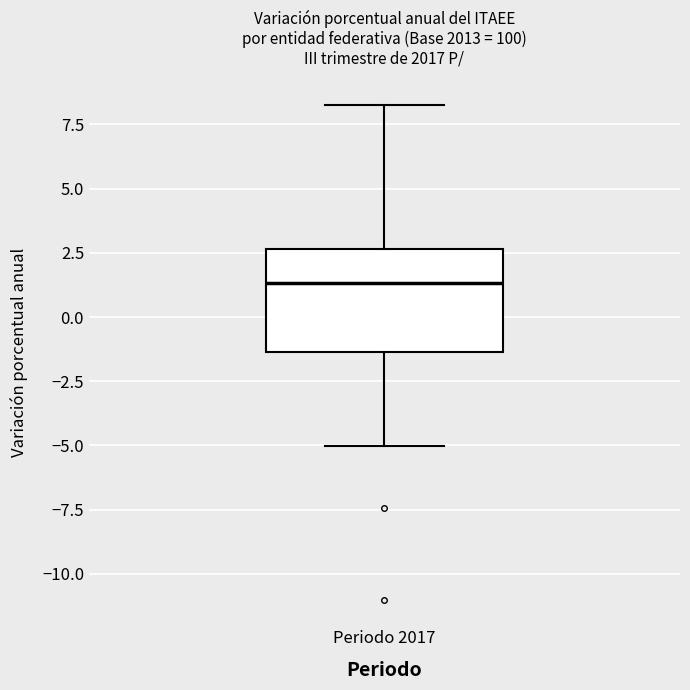

Where is the lower edge of the box for Periodo 2017 on the y-axis? The values are not printed on the chart, so give them approximately, as read against the axis.

-1.5